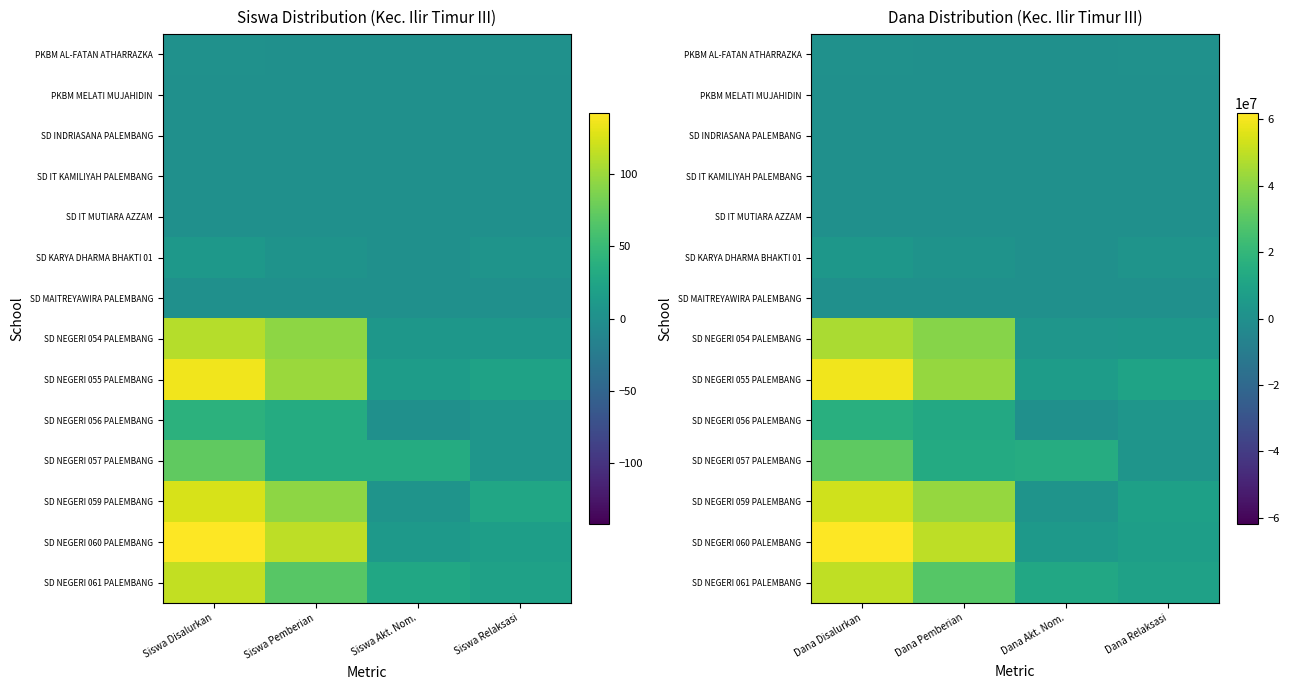

Which series has the largest total across all categories?

SD NEGERI 060 PALEMBANG